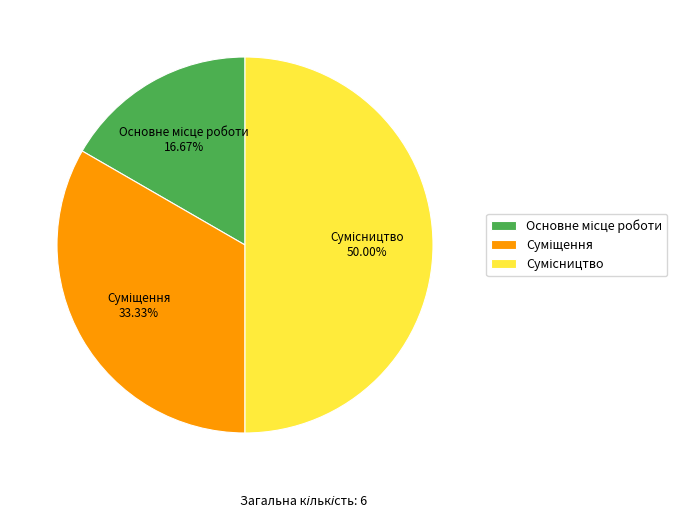

To the nearest percent, what percentage of the pie is Суміщення?

33%